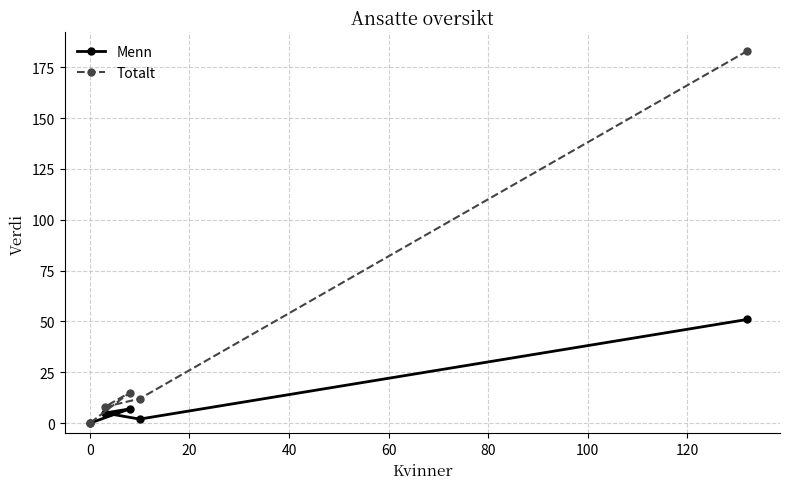

At how many categories does at least one series exceed 102?

1